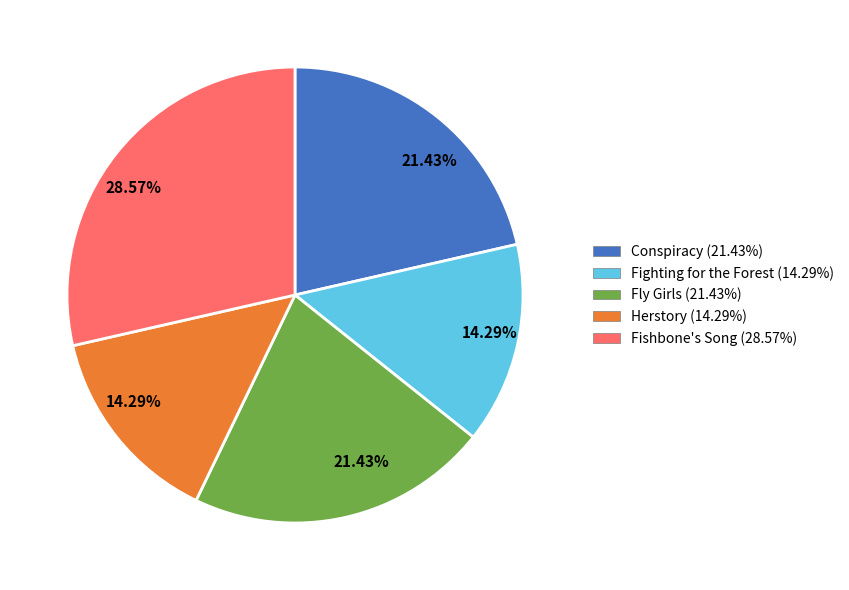

Is there a majority slice in this chart?

No